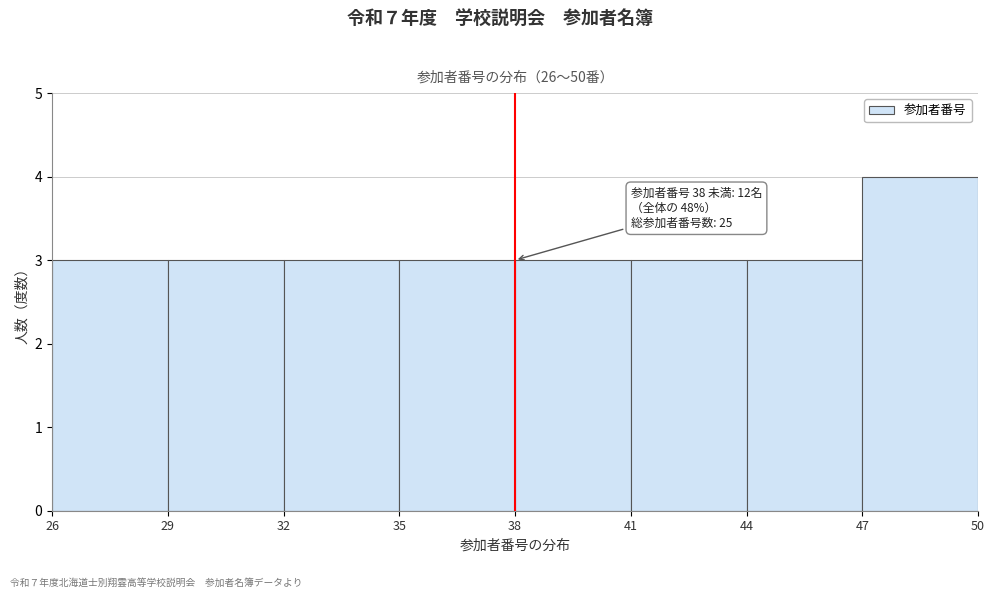

Over which range of the x-axis is the bar tallest?

47 to 50